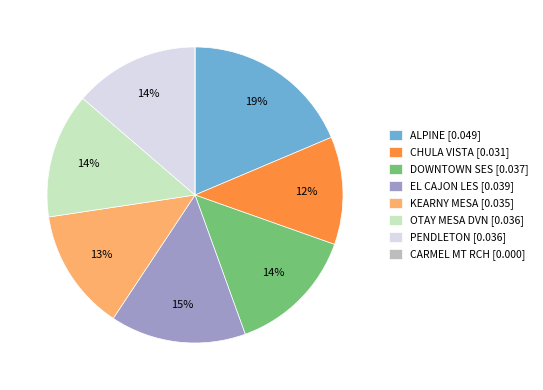

Is there any slice that represents more than half of the pie?

No